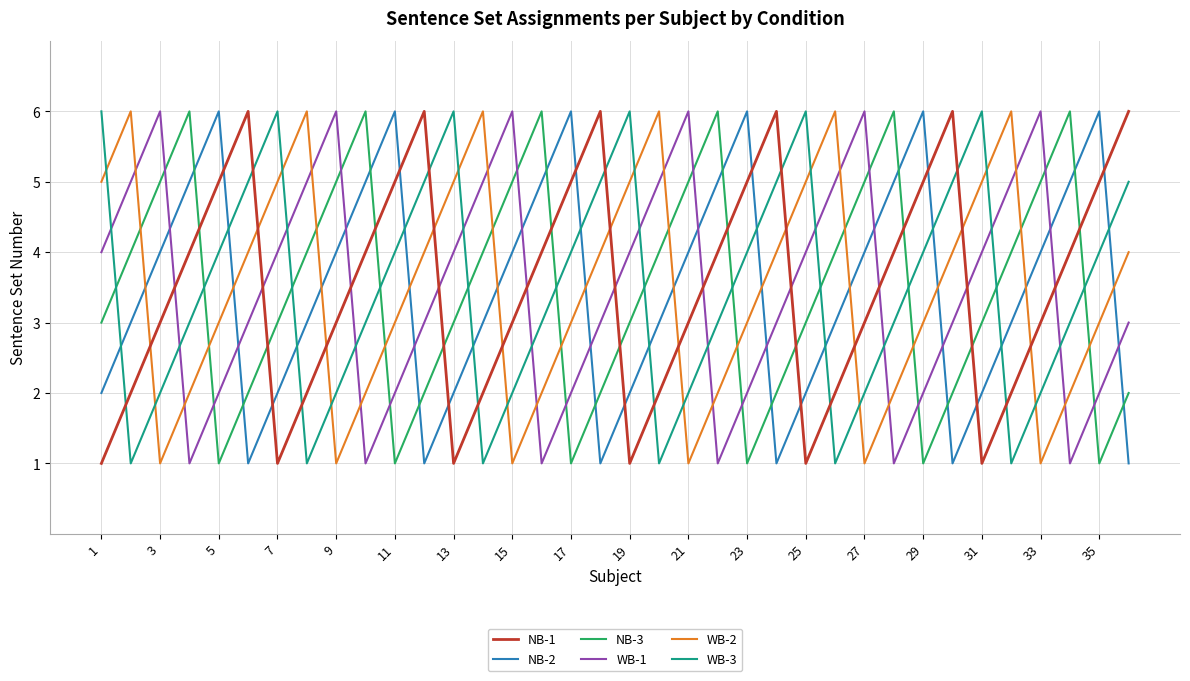

What is the highest value of the NB-1 series?

6